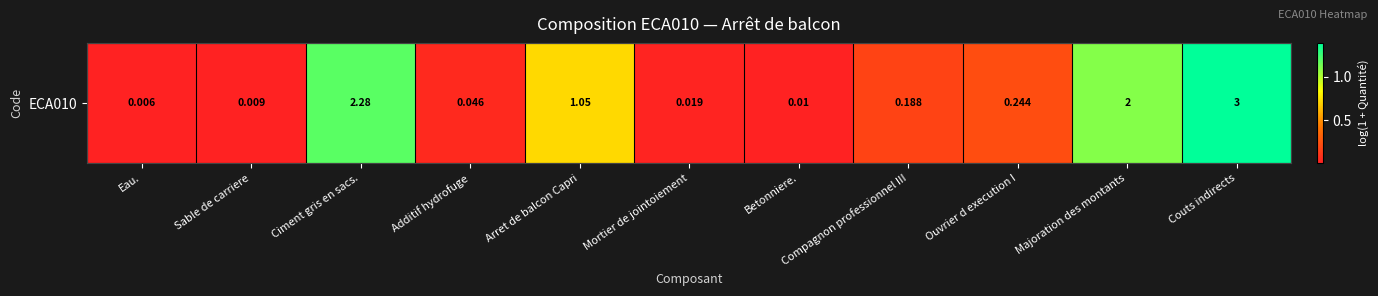

What is the sum of the values at Compagnon professionnel III and Additif hydrofuge?

0.2